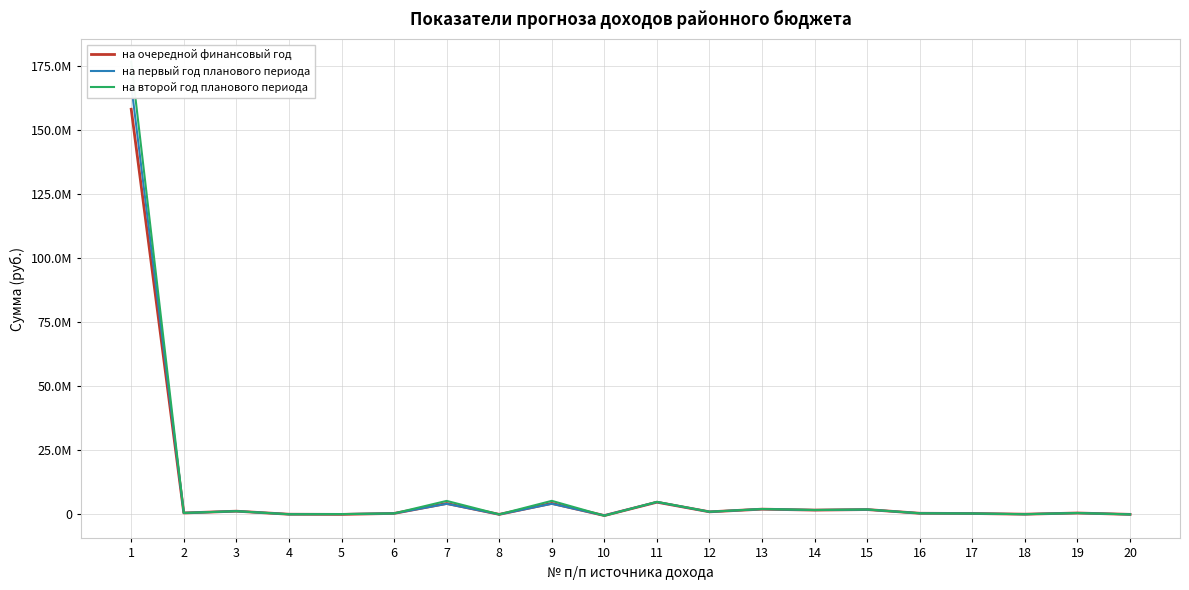

Which series has the largest range (max minus min)?

на второй год планового периода